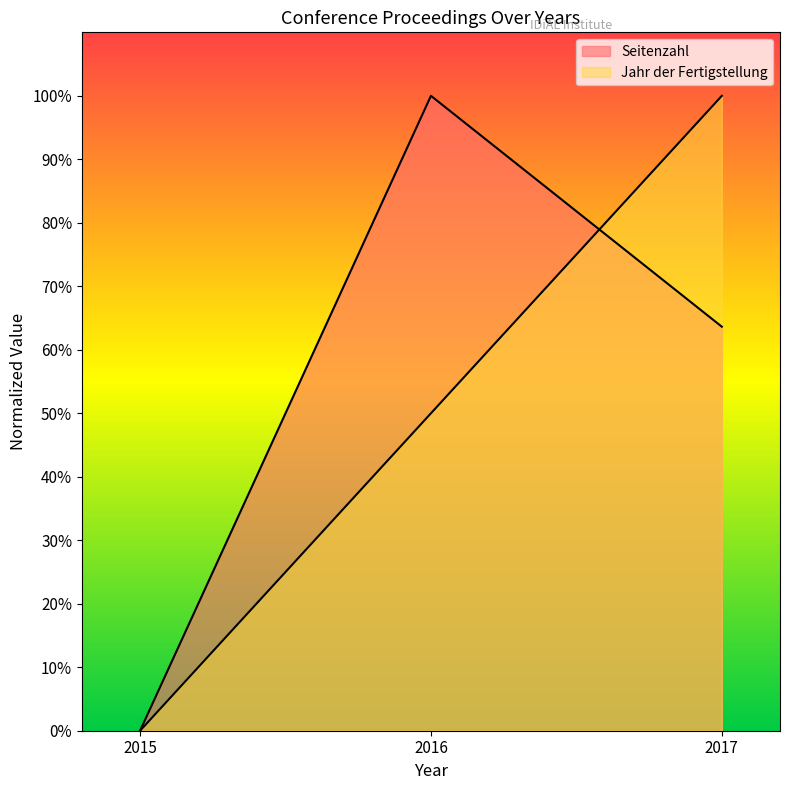

Count the number of data series in this chart.

2